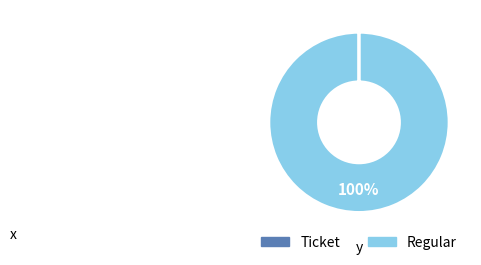

To the nearest percent, what is the difference between the largest and smallest slice percentages?

100%